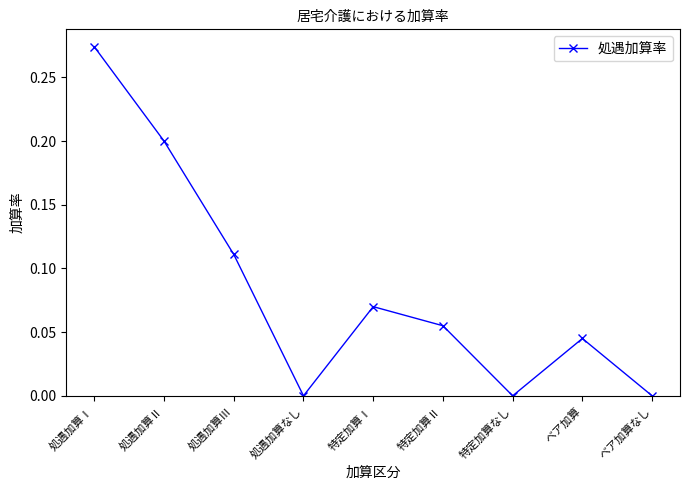

What is the difference between the second highest and minimum values?

0.2